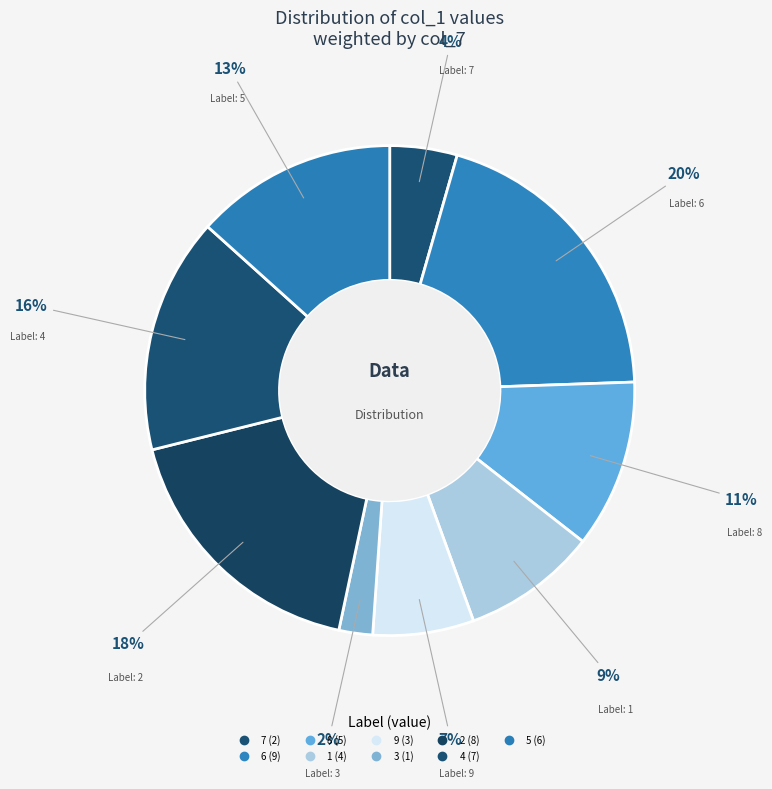

How many segments does this pie chart have?

9